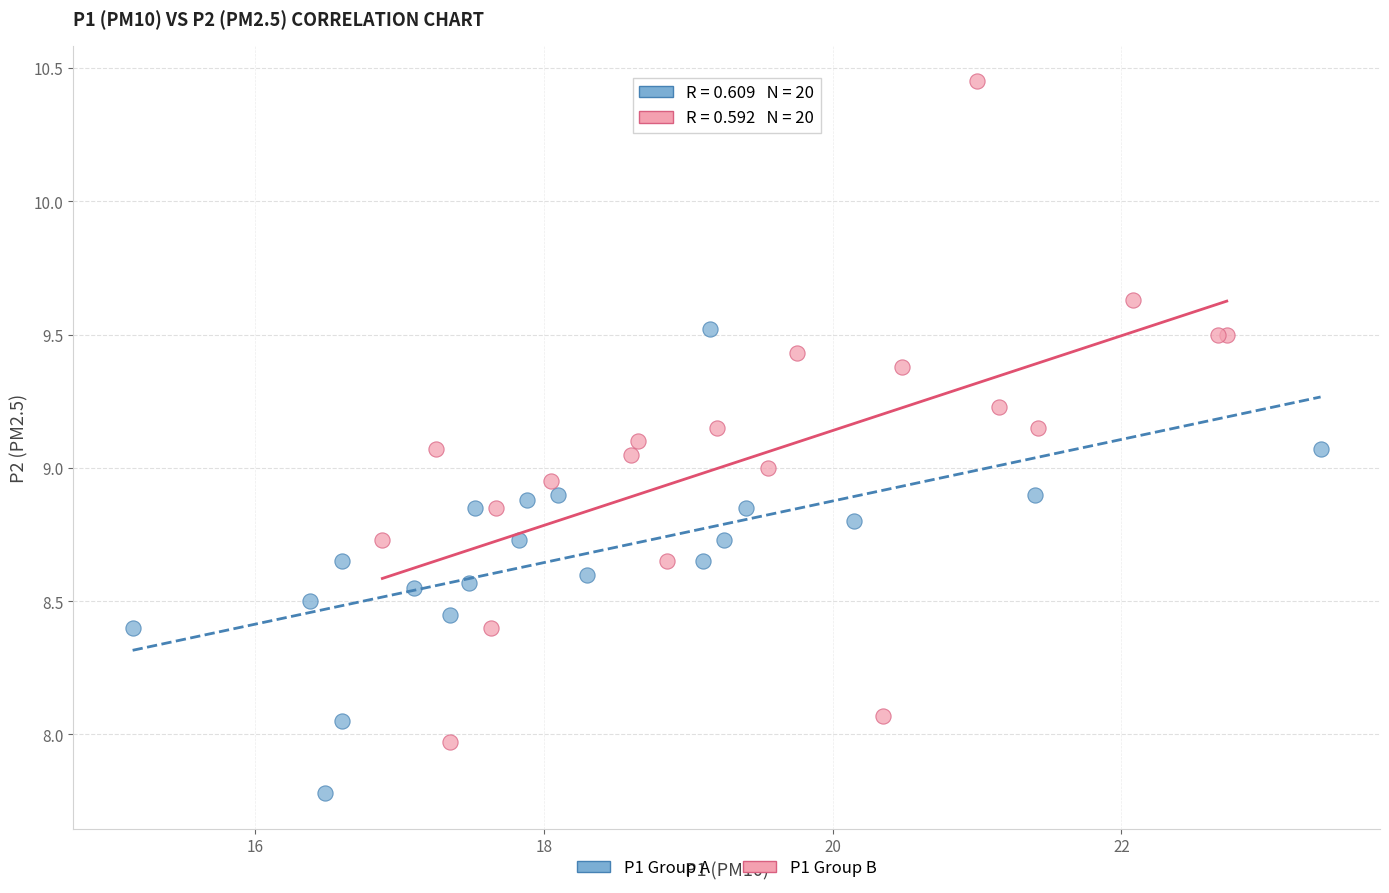

Which series has the widest spread of Y values?

P1 Group B